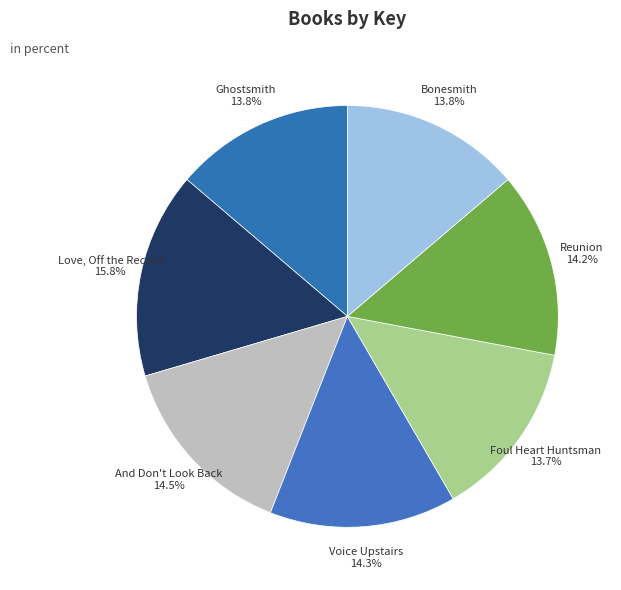

How many slices are in this pie chart?

7